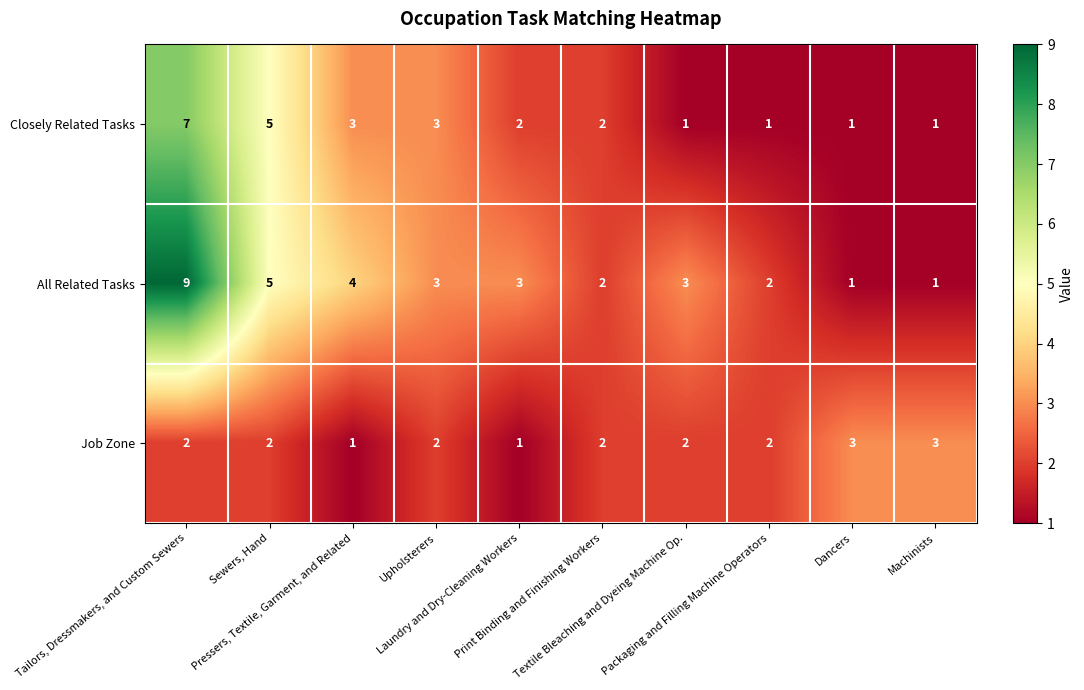

Which series has the widest spread of values?

All Related Tasks